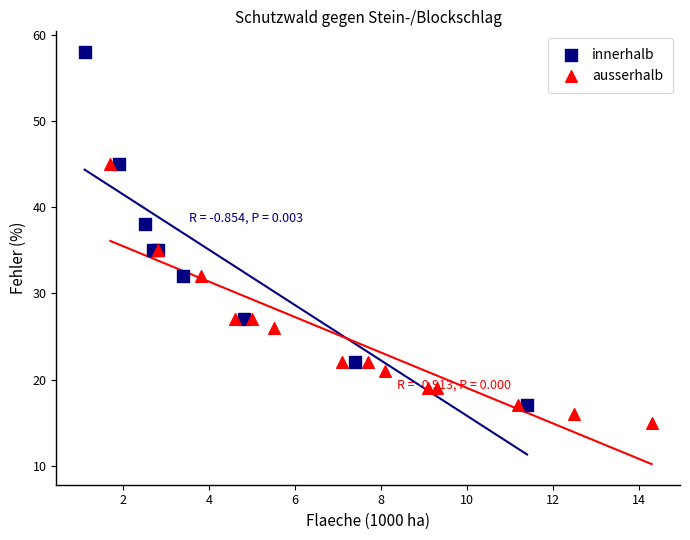

Which series reaches the maximum Y coordinate?

innerhalb